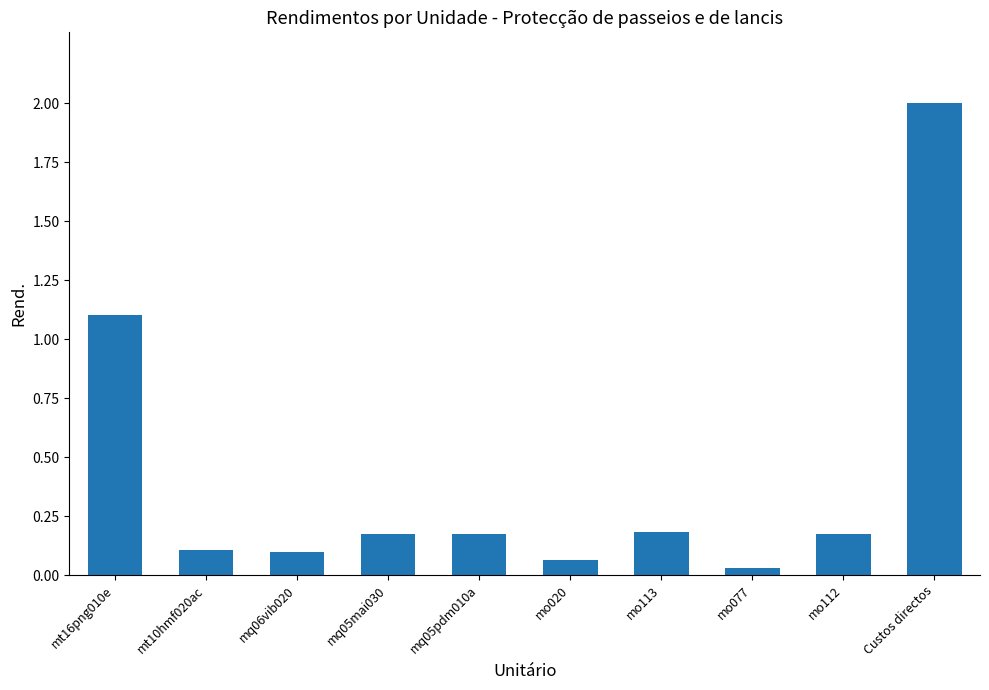

The chart shows a value of 0.1 at mt10hmf020ac. True or false?

True